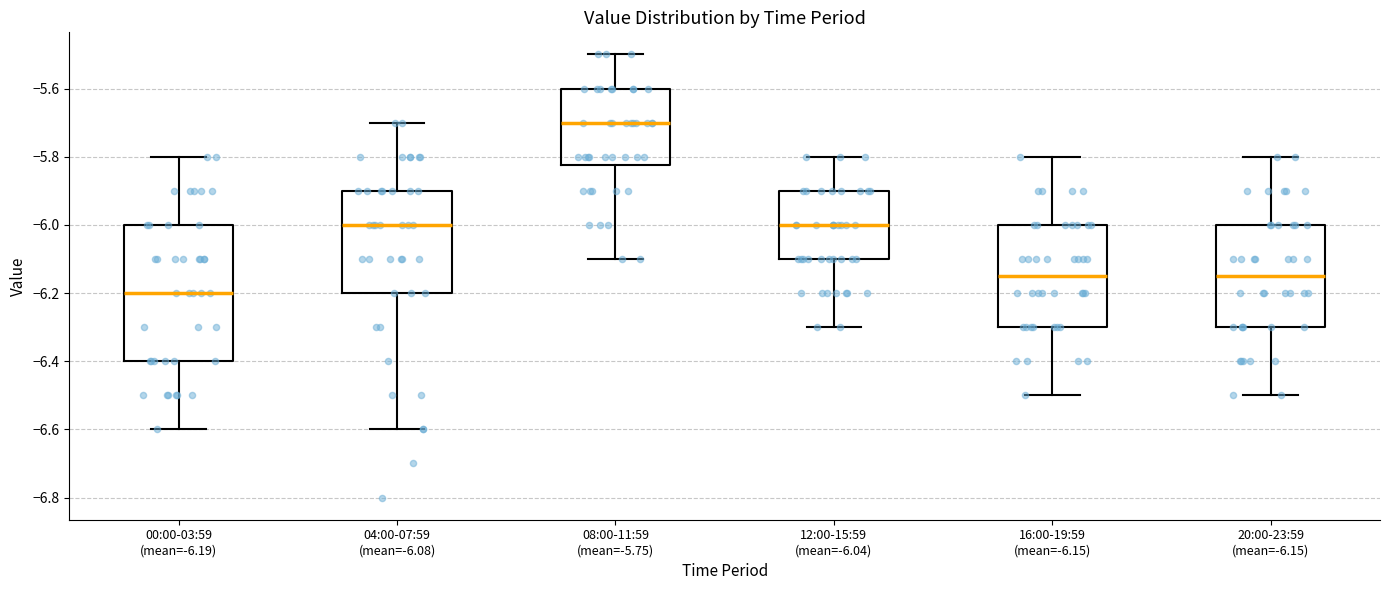

Which box is the tallest, from its lower edge to its upper edge?

00:00-03:59 (mean=-6.19)